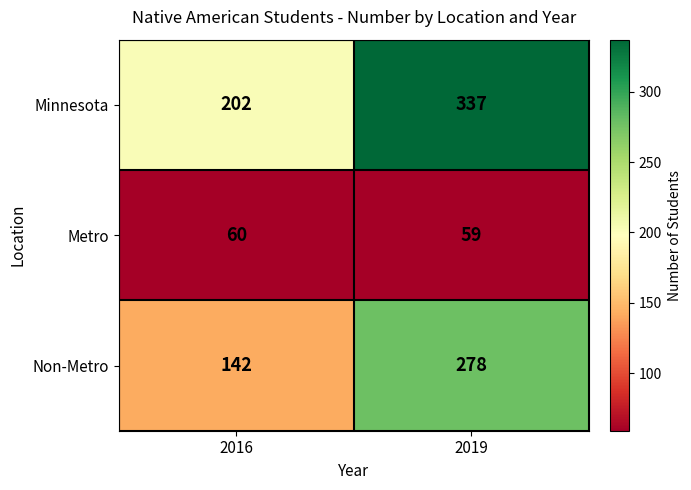

Reading left to right, what are all the values shown in this chart?

Minnesota: 2016=202	2019=337
Metro: 2016=60	2019=59
Non-Metro: 2016=142	2019=278